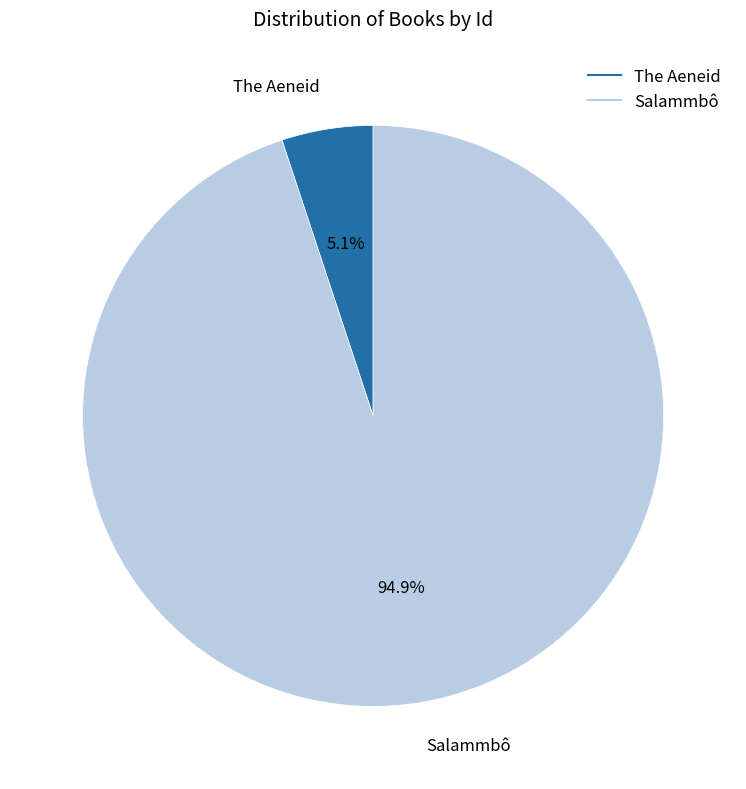

To the nearest percent, what portion does The Aeneid represent?

5%